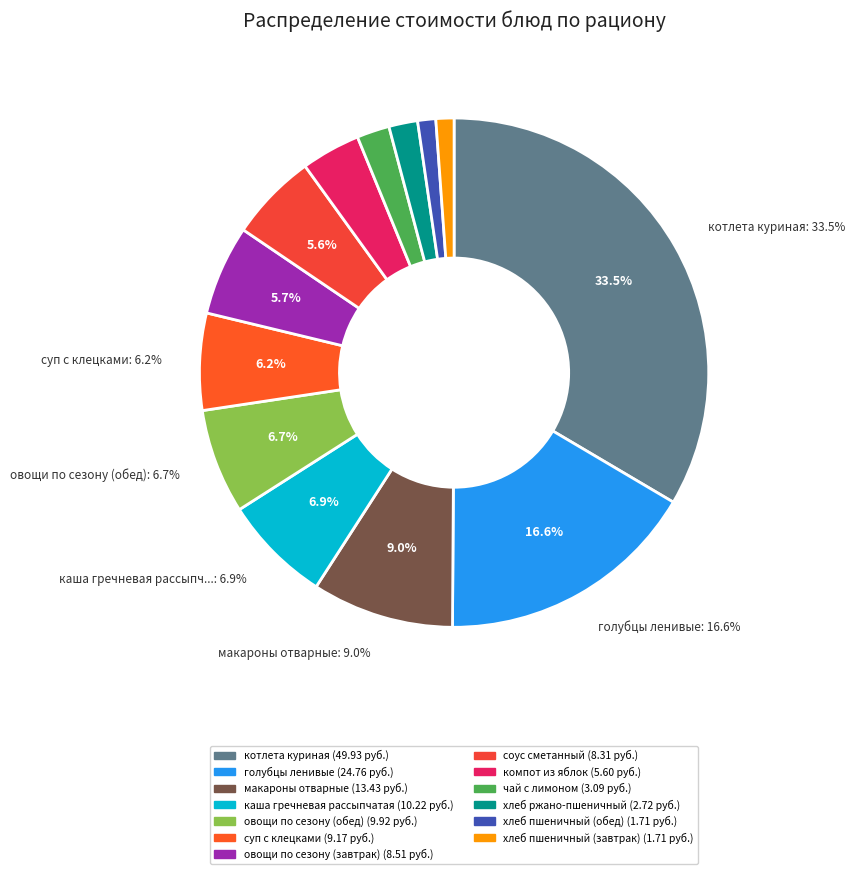

Which has a higher value, чай с лимоном or голубцы ленивые?

голубцы ленивые